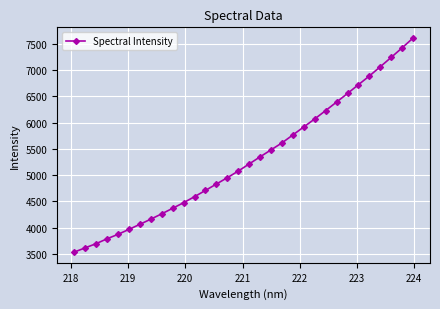

What is the value of the 24th point from the left?

6228.4